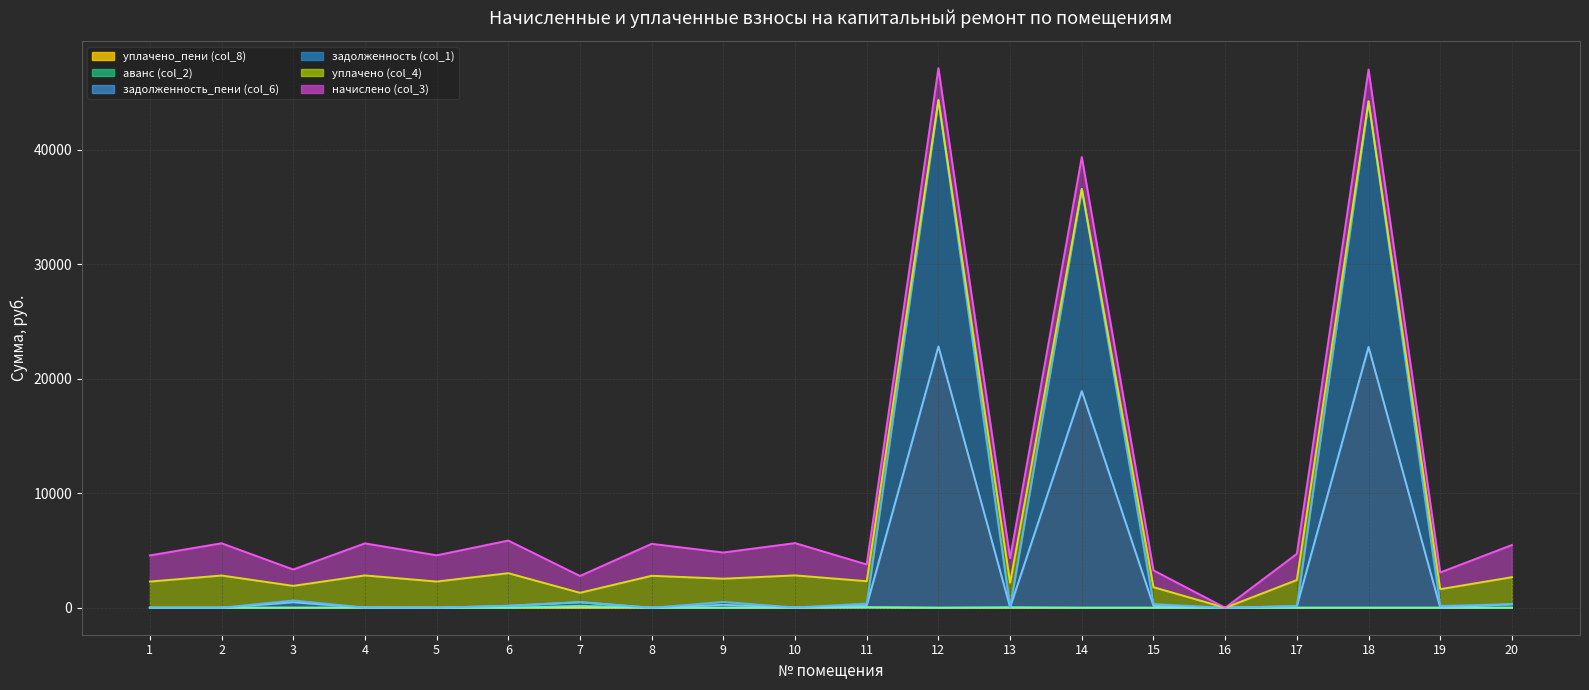

At which category does задолженность_пени (col_6) reach its first local peak?

3